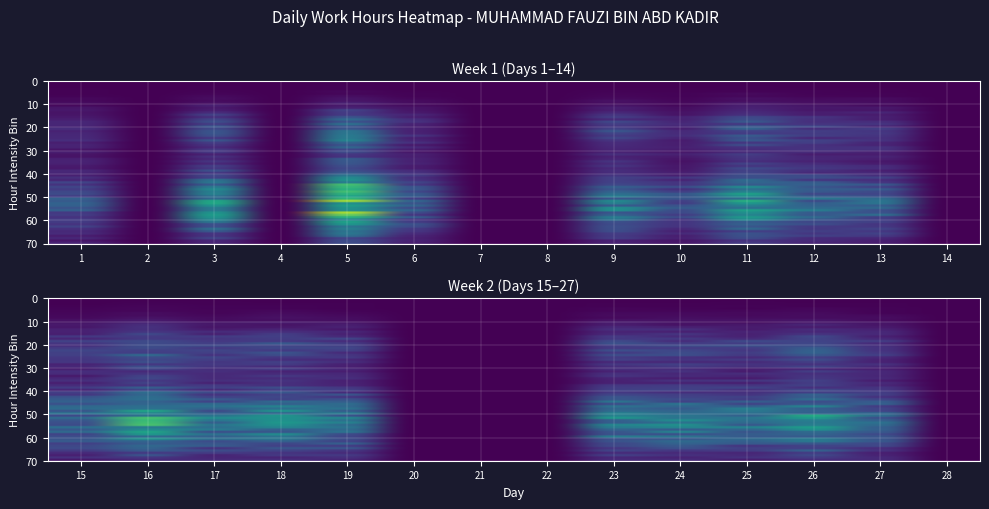

How many data points does each series have?

14